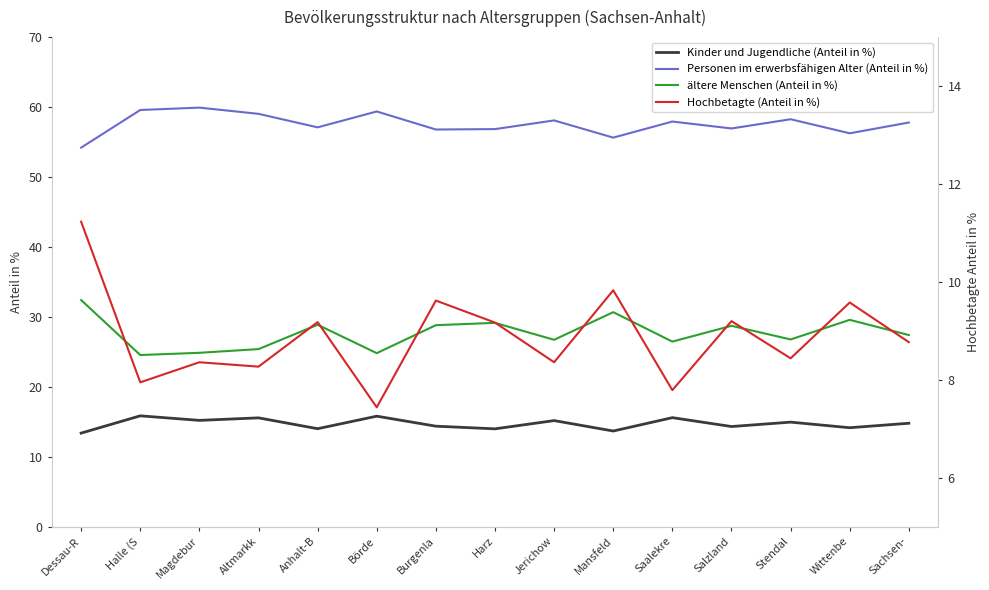

True or false: Personen im erwerbsfähigen Alter (Anteil in %) and ältere Menschen (Anteil in %) intersect in this chart.

False